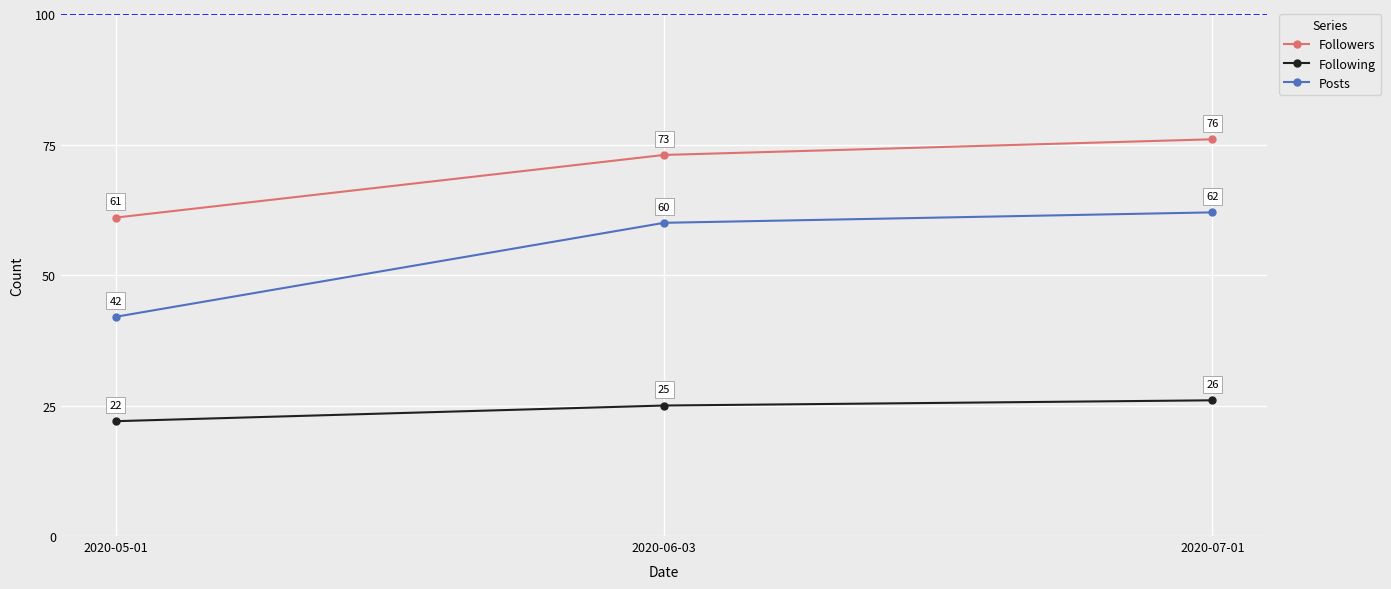

At which category does the chart reach its peak across all series?

2020-07-01